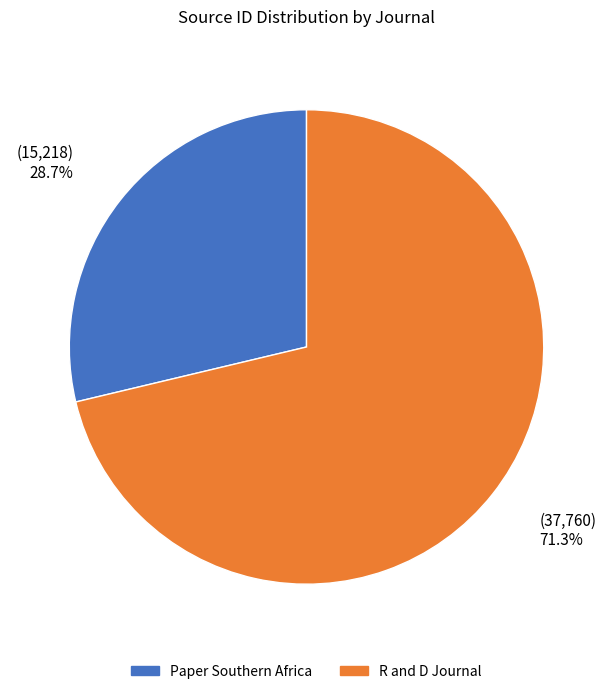

Which category accounts for the majority?

R and D Journal